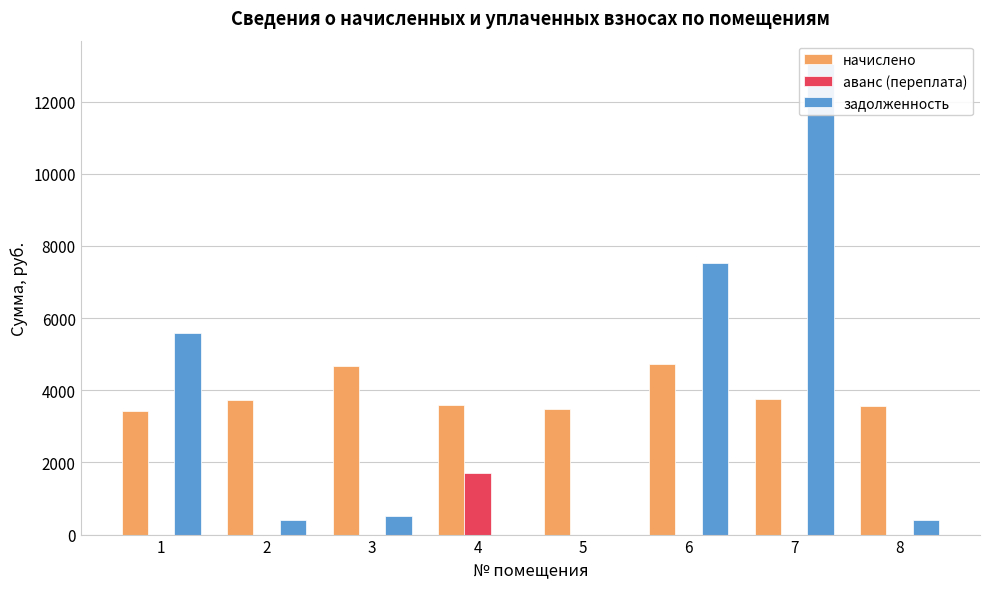

What is the sum of all задолженность values?

27482.0